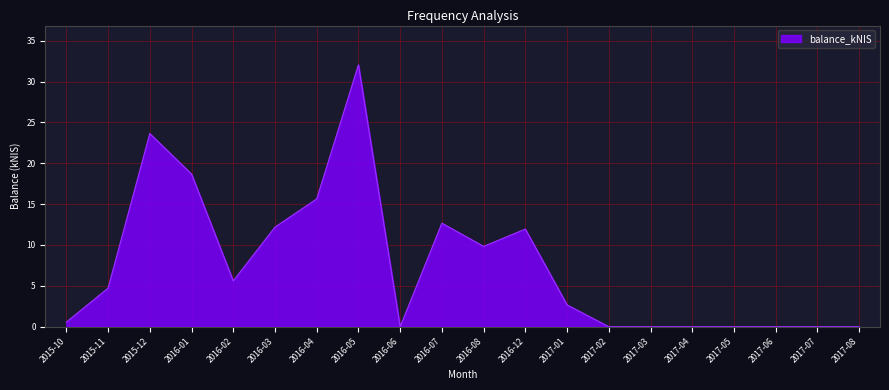

What is the sum of the values at 2017-07 and 2016-04?

15.6